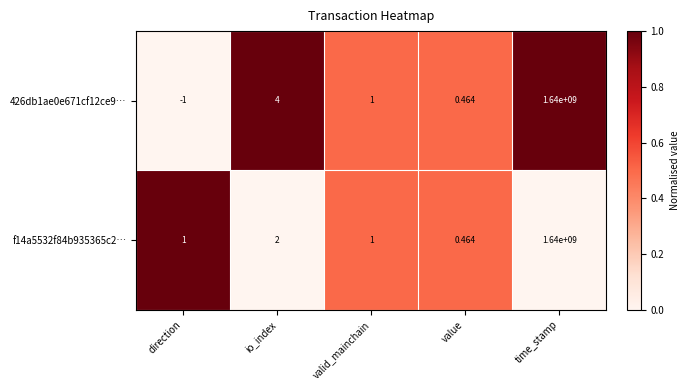

How many series are shown in this chart?

2